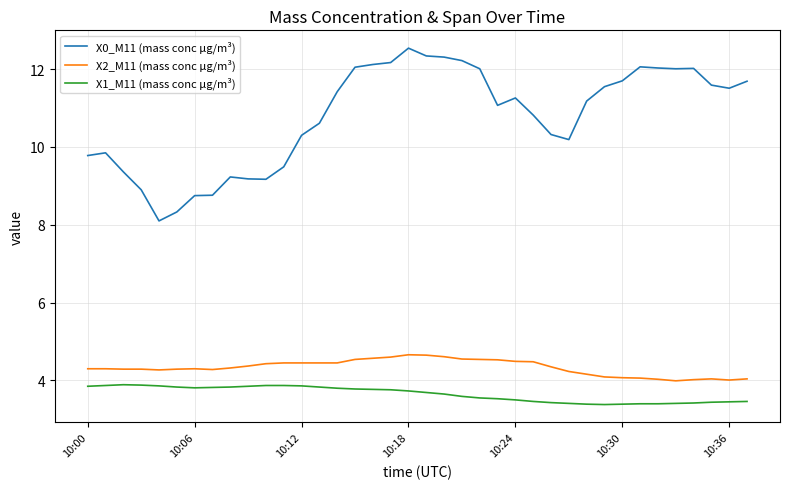

What is the difference between the maximum and minimum values in the X1_M11 (mass conc μg/m³) series?

0.5